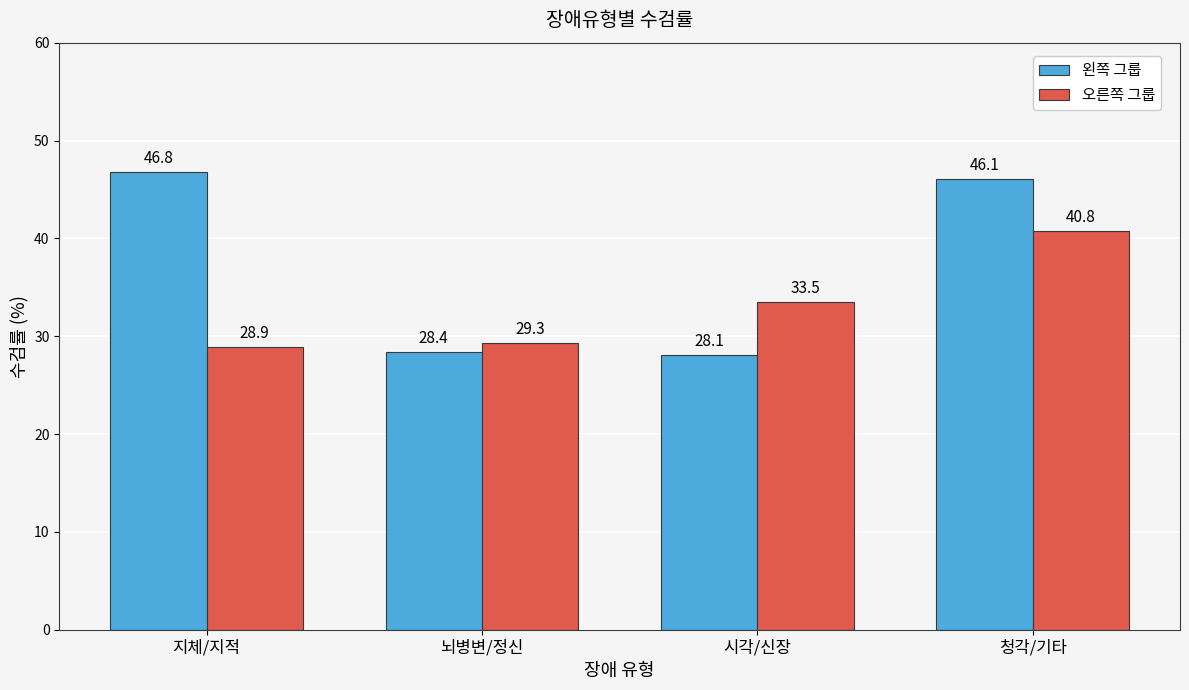

Does the chart contain any negative values?

No